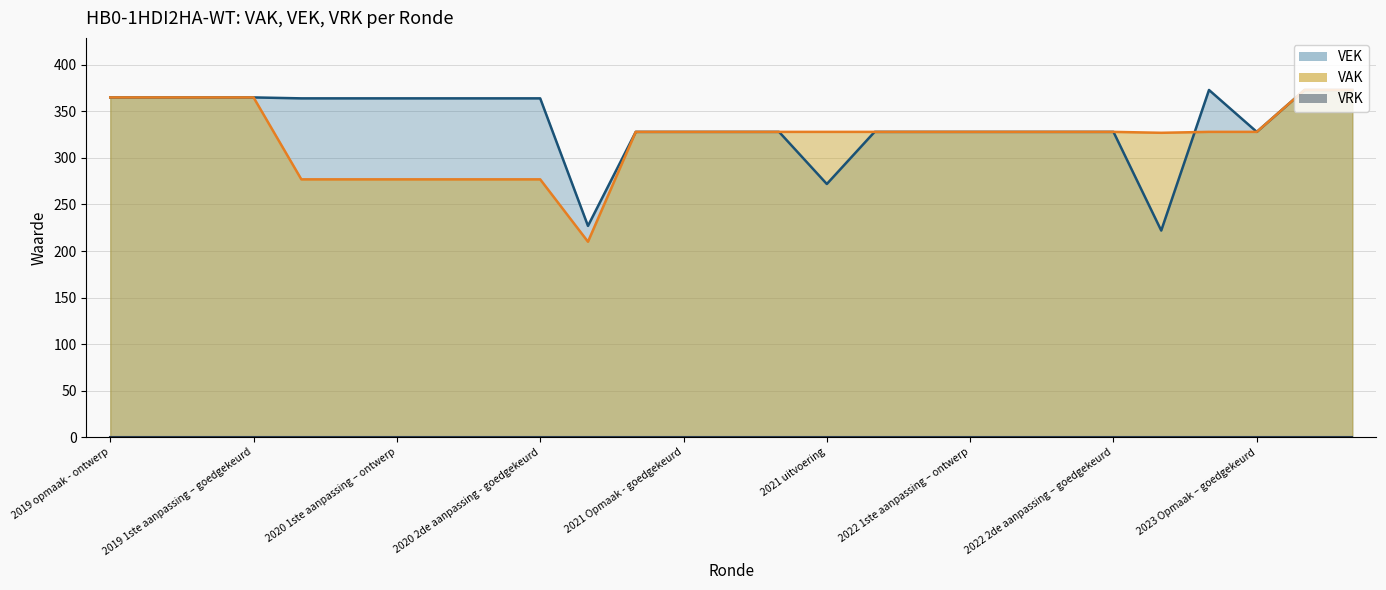

What is the sum of the values at 2019 1ste aanpassing – goedgekeurd and 2020 1ste aanpassing – ontwerp?

729